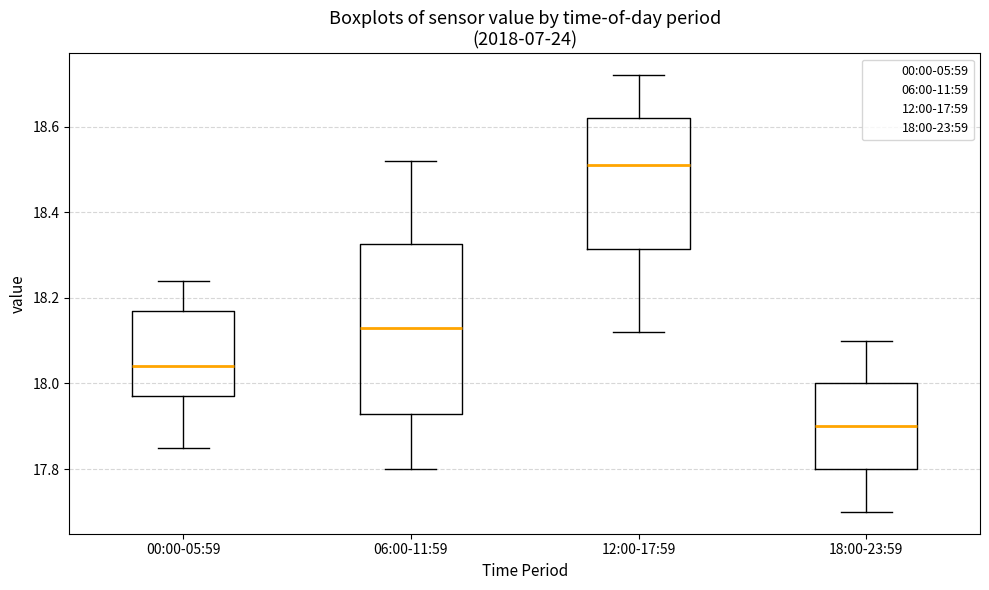

Where does the lower whisker of the box for 18:00-23:59 end on the y-axis? The values are not printed on the chart, so give them approximately, as read against the axis.

17.70